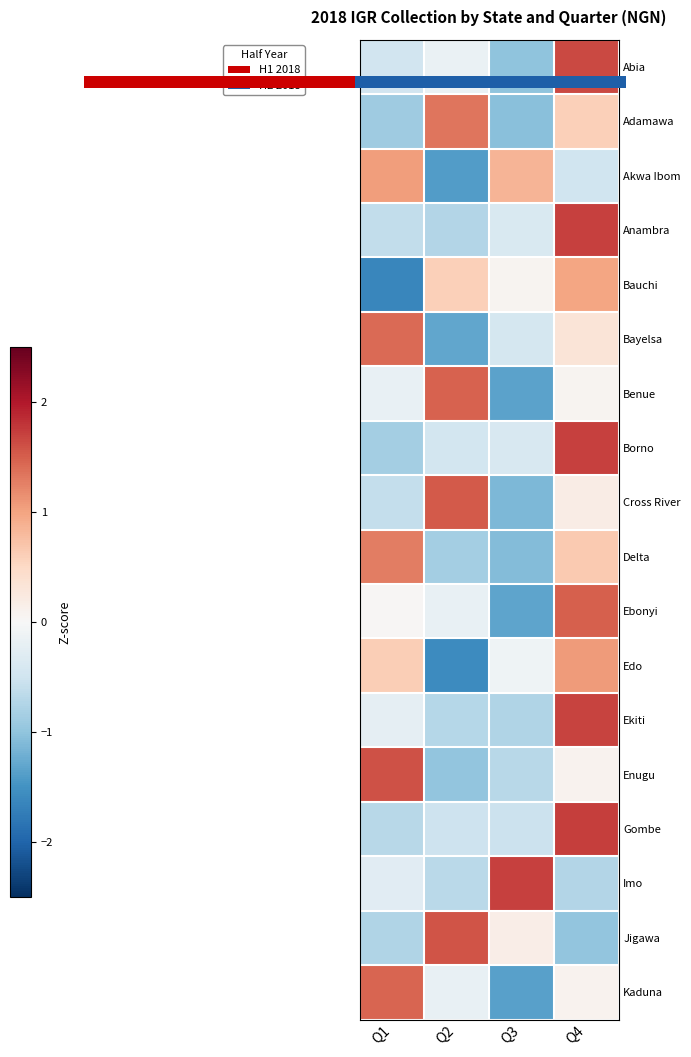

Is it true that Jigawa equals -1.0 at Q4?

True